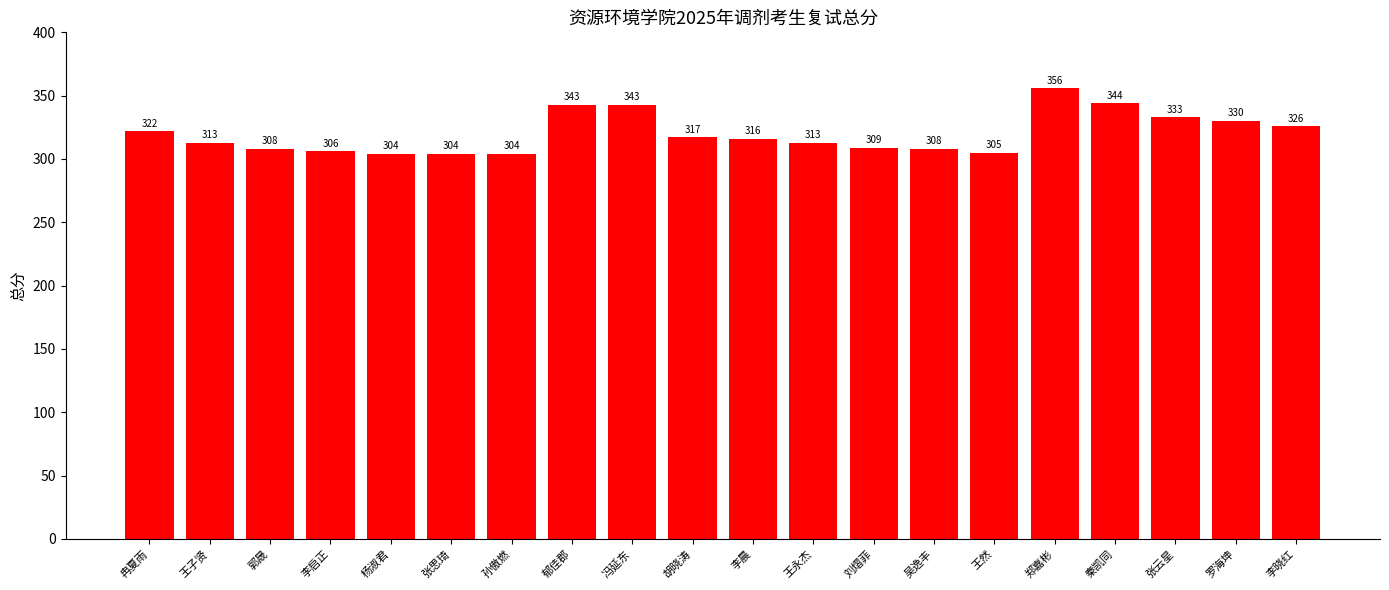

At which label does the data first exceed 316?

冉夏雨